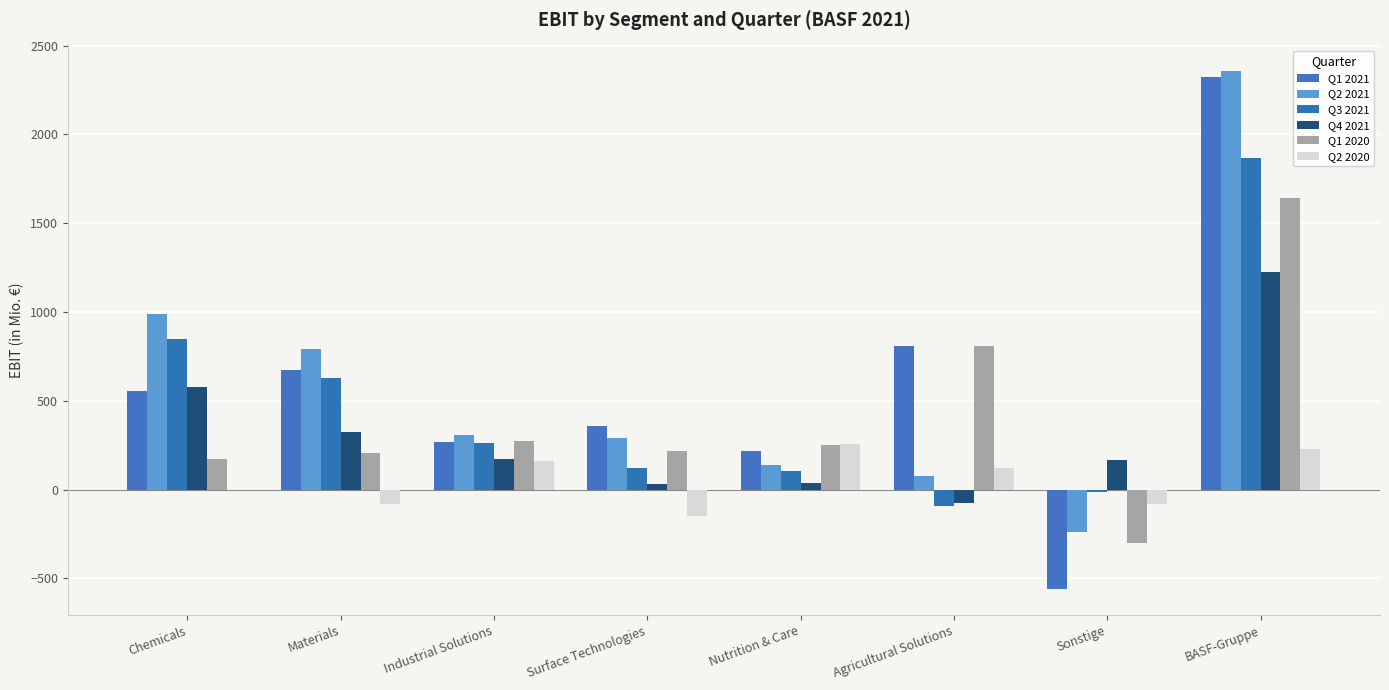

What position from the left is Surface Technologies?

4